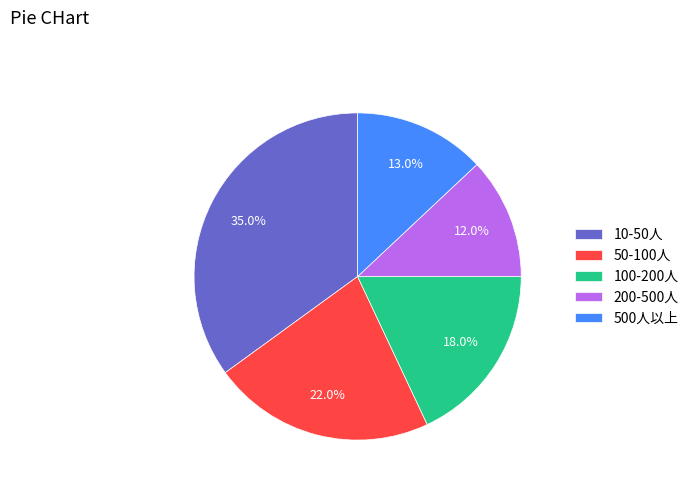

What is the ratio of the value at 50-100人 to the value at 200-500人?

1.8